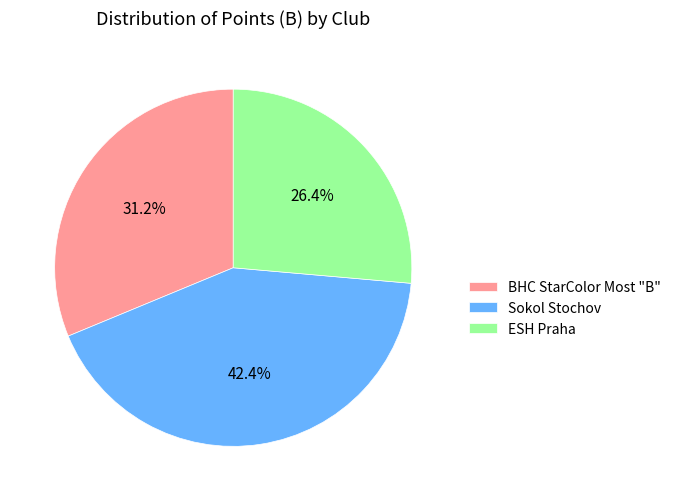

Count the number of slices in the pie.

3